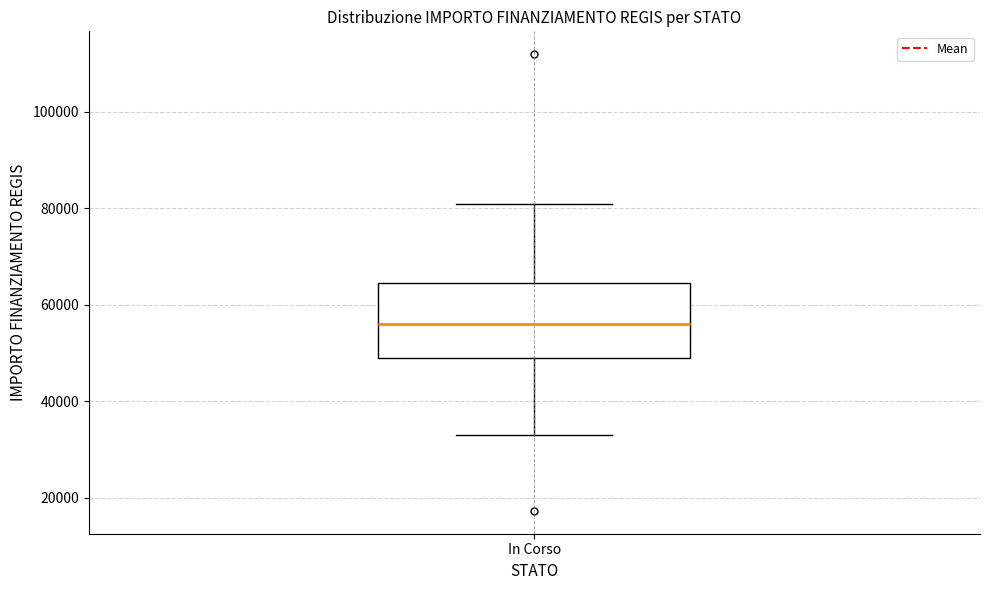

Read this box plot against the y-axis: the position of the median line, the range covered by the box, and the ends of both whiskers. The values are not printed on the chart, so give them approximately, as read against the axis.

median 56000, box 50000 to 64000, whiskers 32000 to 80000